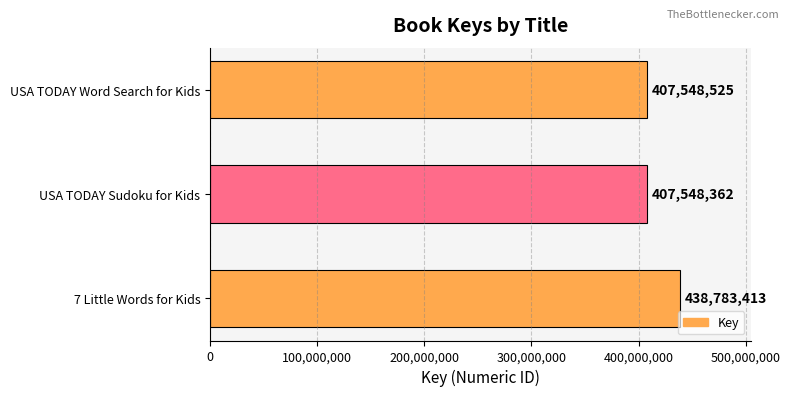

Which label corresponds to the largest value in the chart?

7 Little Words for Kids